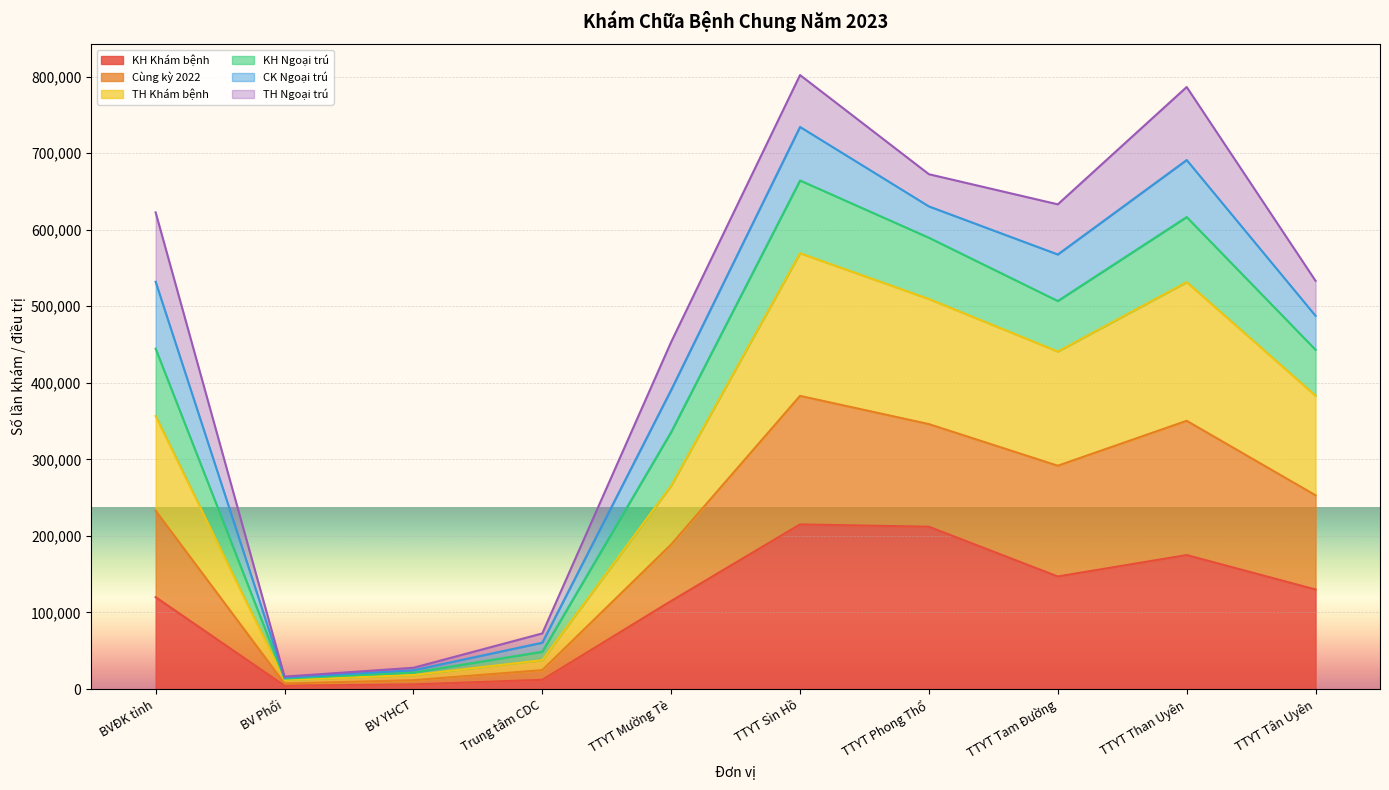

What is the total value across all series at TTYT Tam Đường?

633093